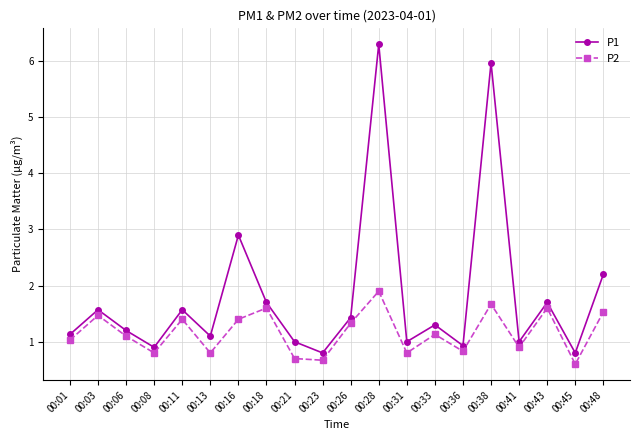

How many lines are shown in the chart?

2